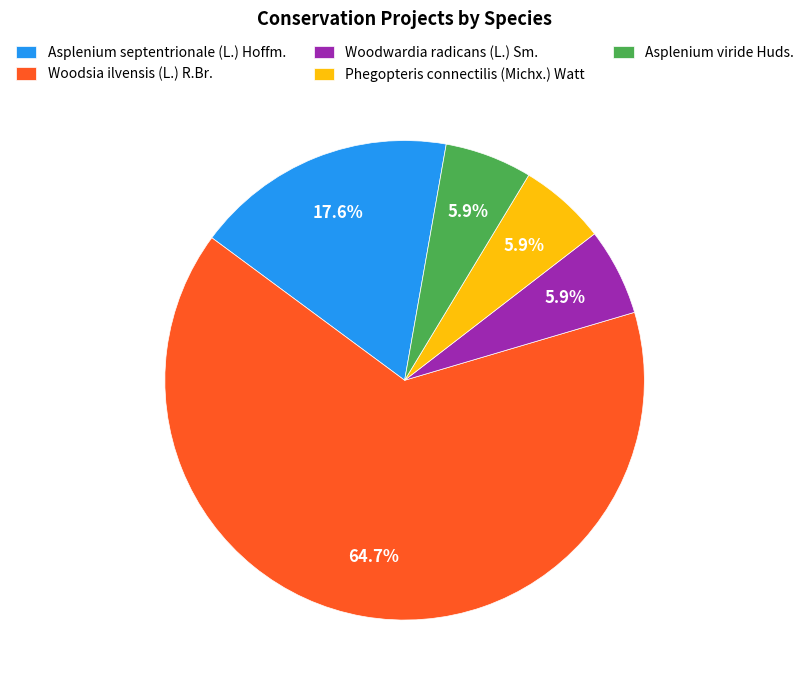

Is there a majority slice in this chart?

Yes